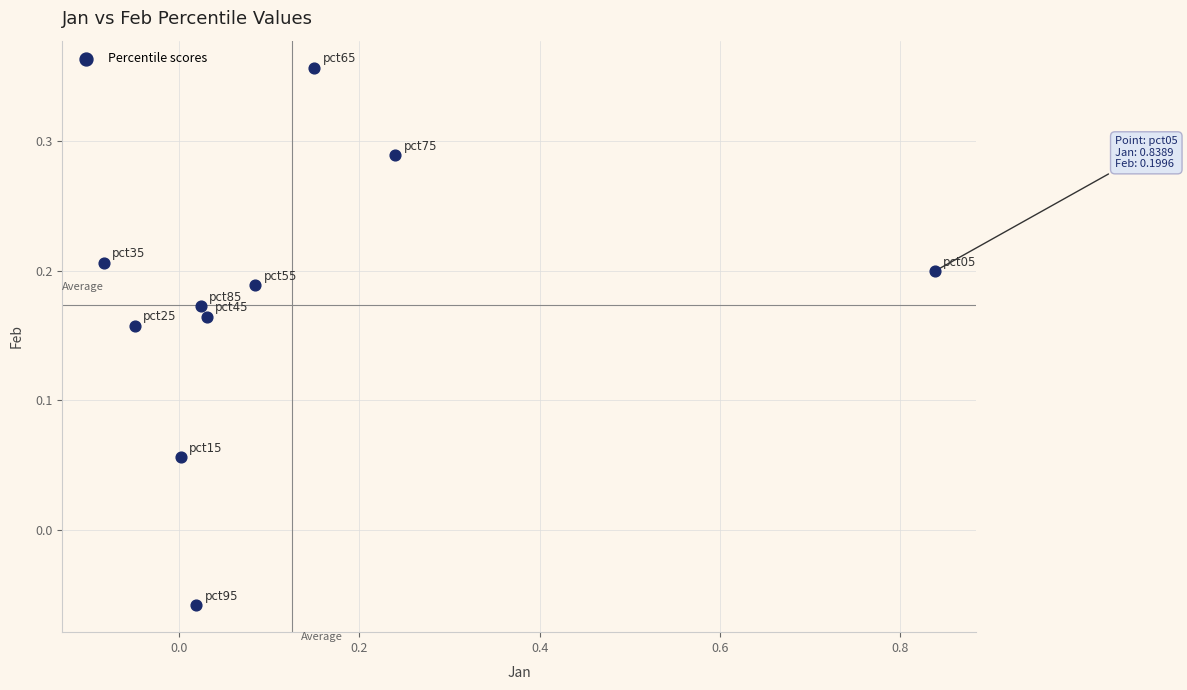

What is the range of X values (max minus min)?

0.9